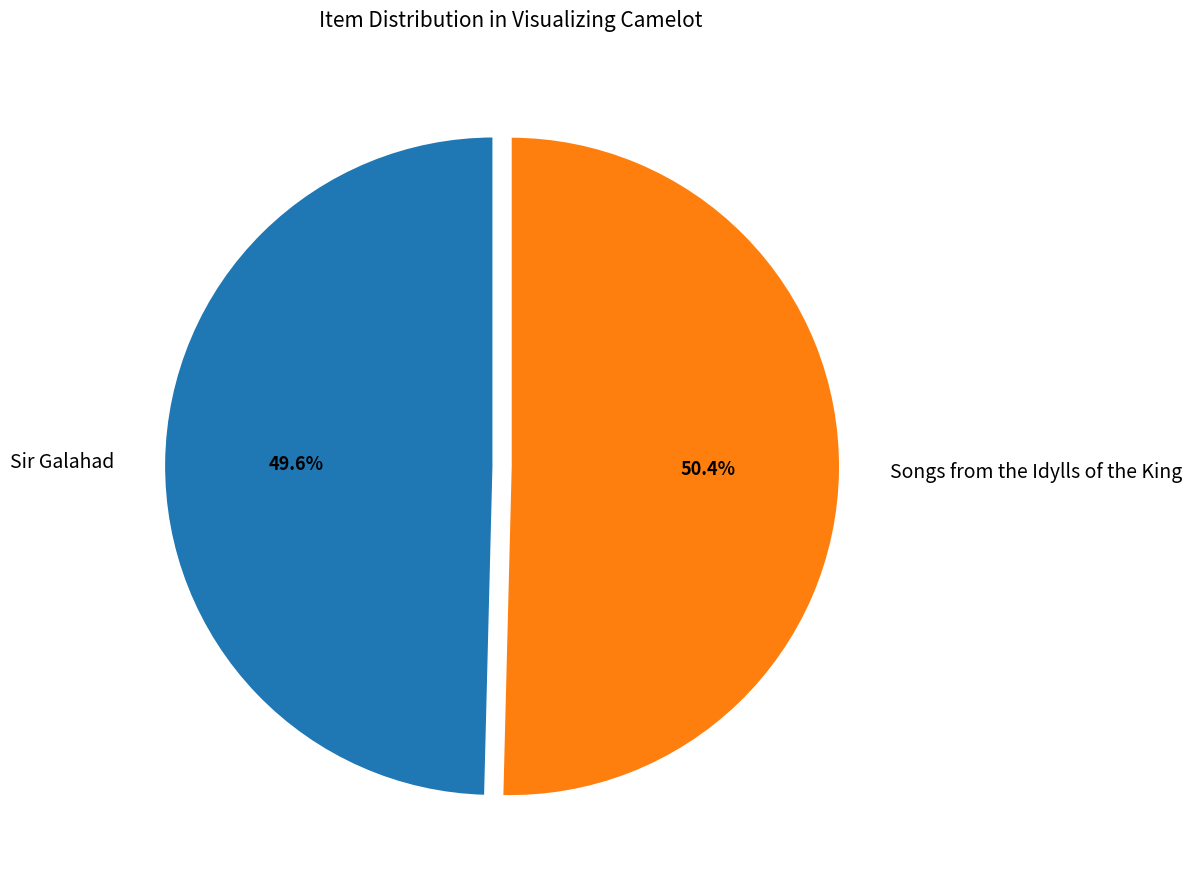

To the nearest percent, what percentage of the pie is Sir Galahad?

50%